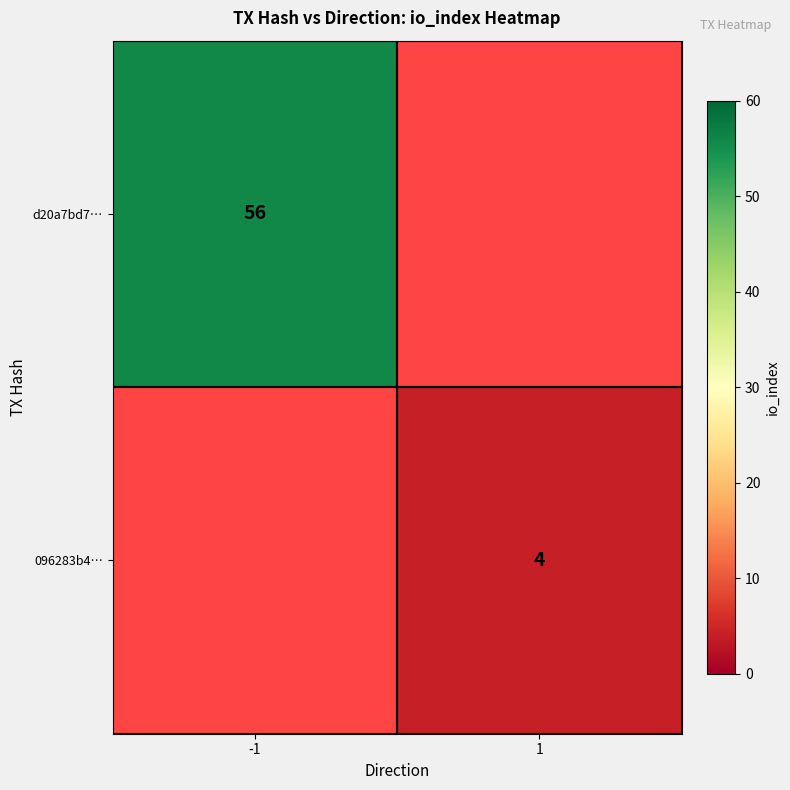

The value of 096283b4… at 1 is 4. True or false?

True